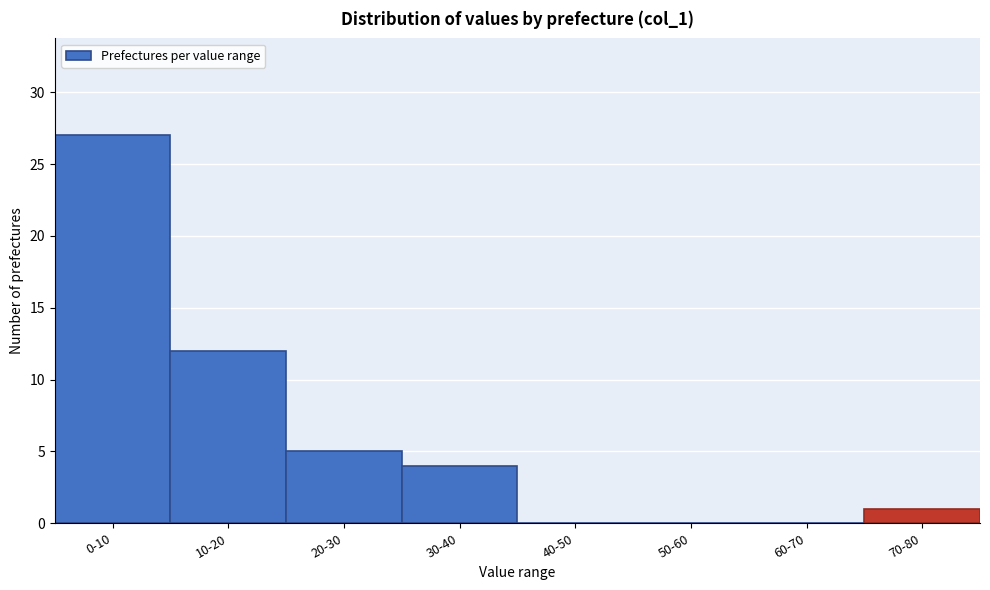

Reading left to right, list all the values displayed in this chart.

0-10=27	10-20=12	20-30=5	30-40=4	40-50=0	50-60=0	60-70=0	70-80=1